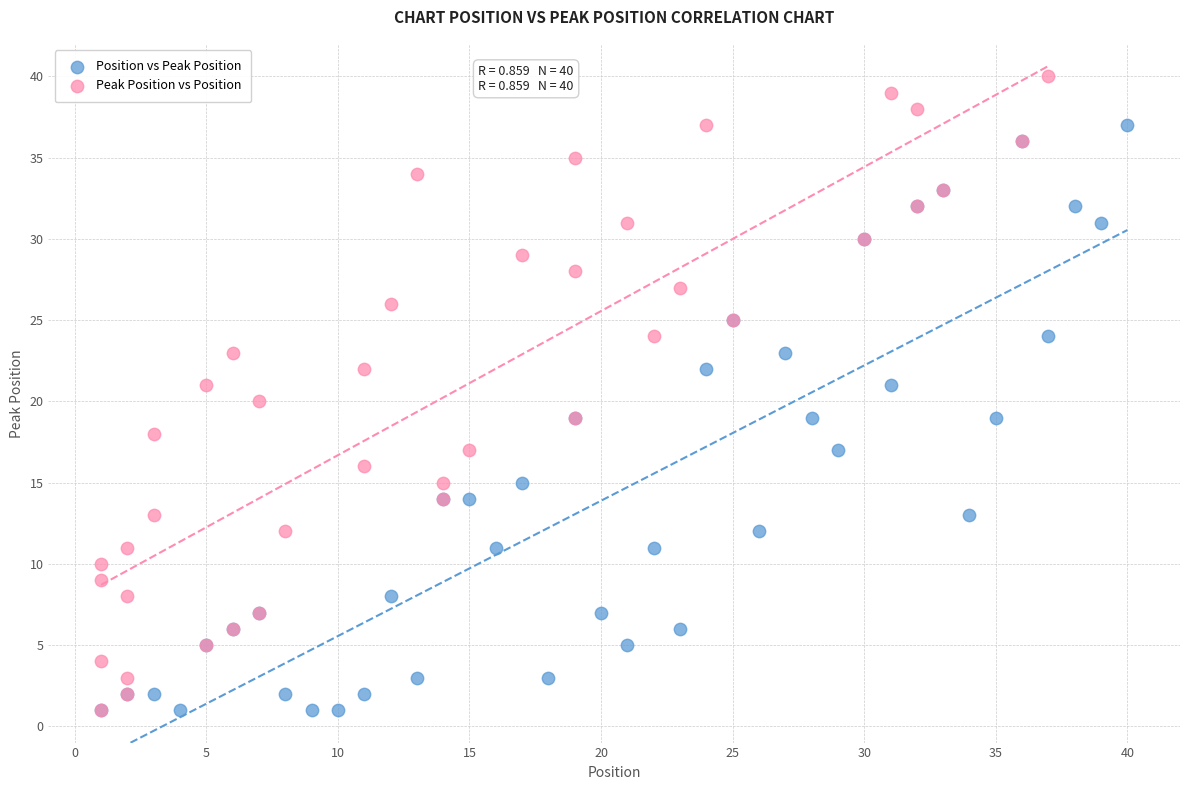

Which series reaches the maximum Y coordinate?

Peak Position vs Position